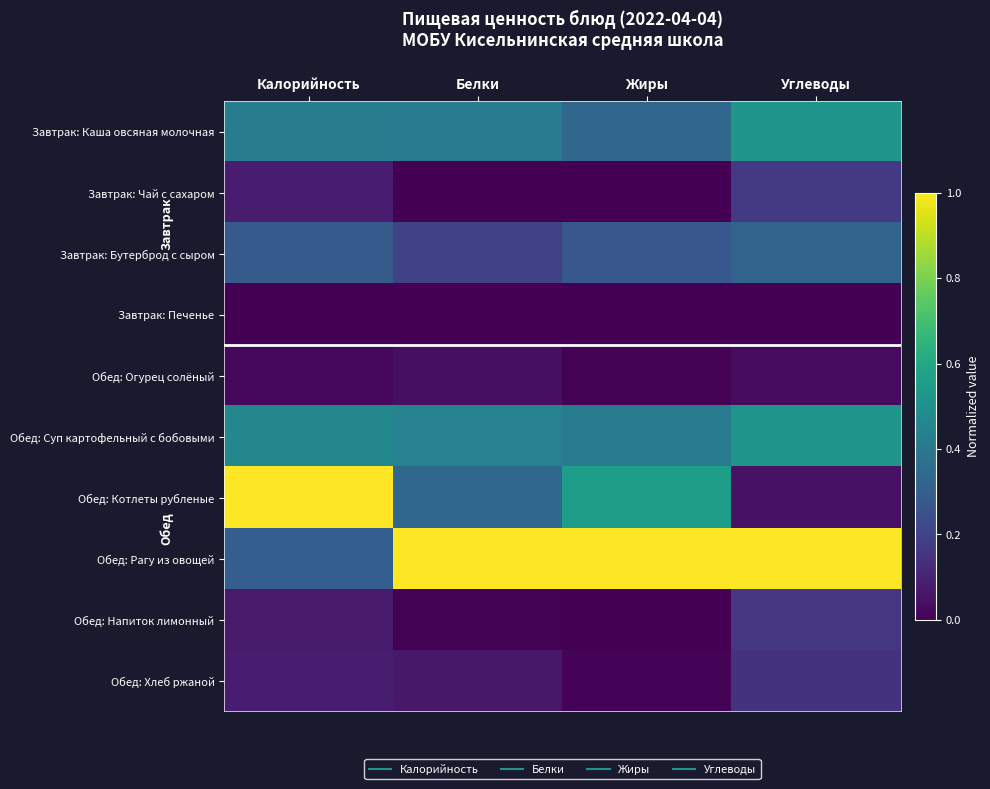

Which series has the largest total across all categories?

Обед: Рагу из овощей